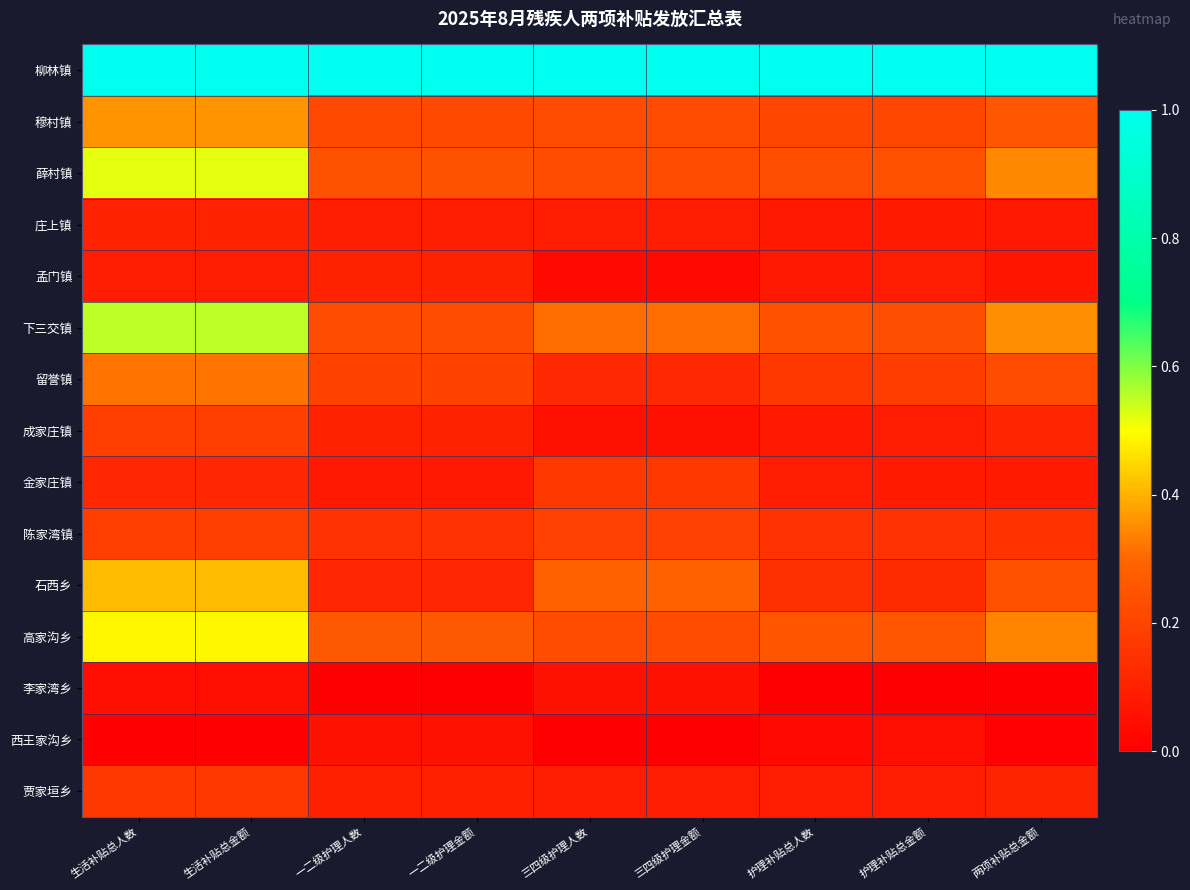

Between 三四级护理金额 and 生活补贴总人数, which is larger?

三四级护理金额